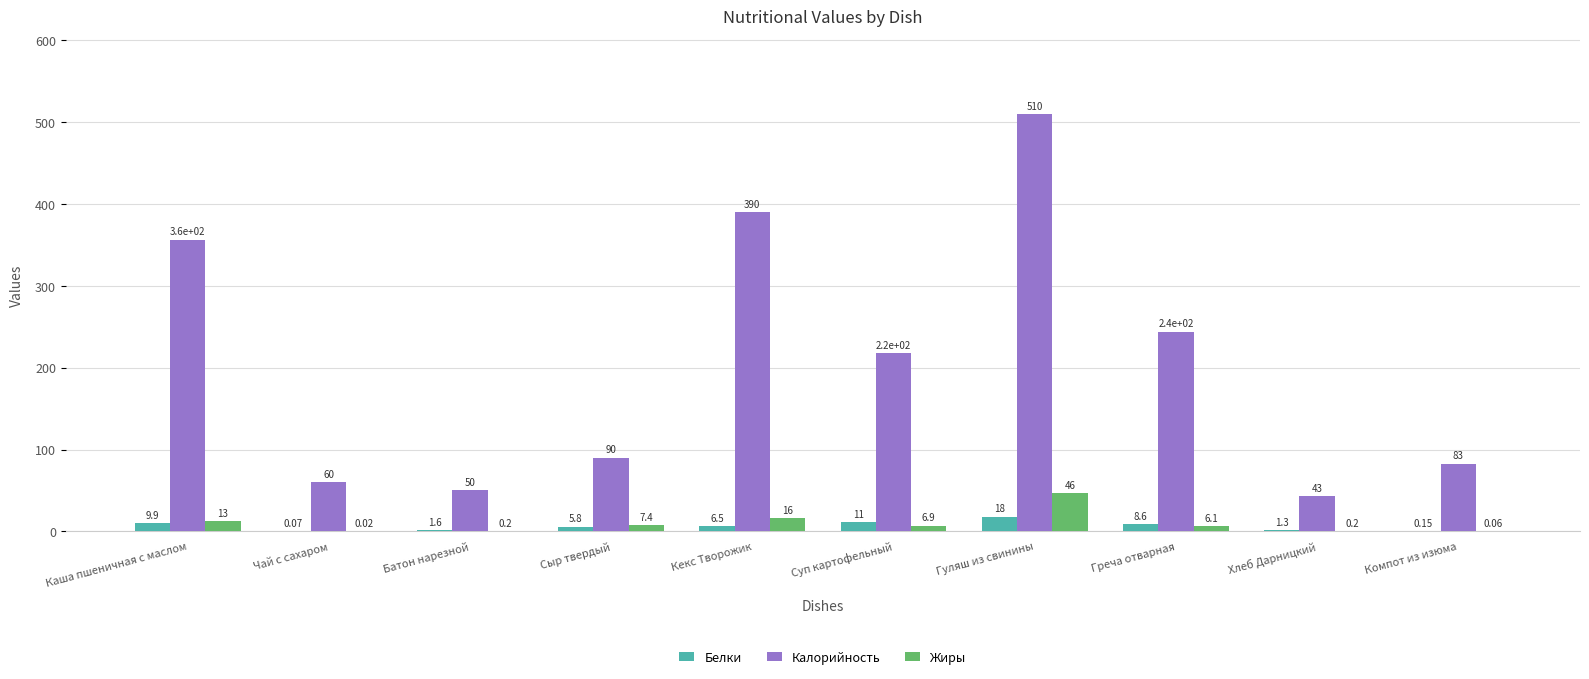

How many data points in Белки are above 6?

5